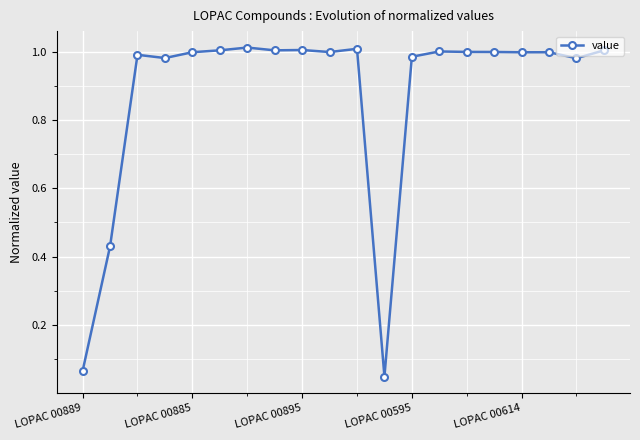

What is the sum of all values?

17.5